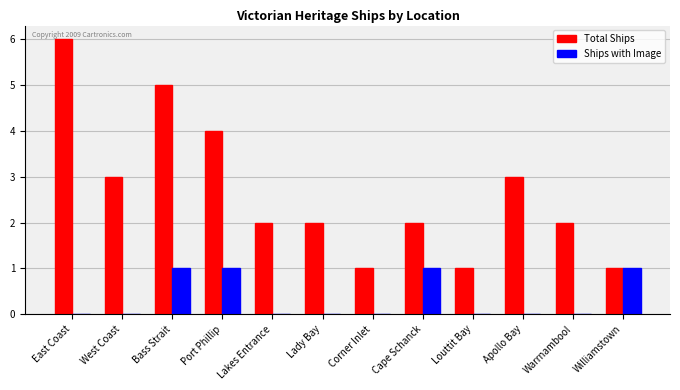

What are all the series names shown in the legend?

Total Ships, Ships with Image